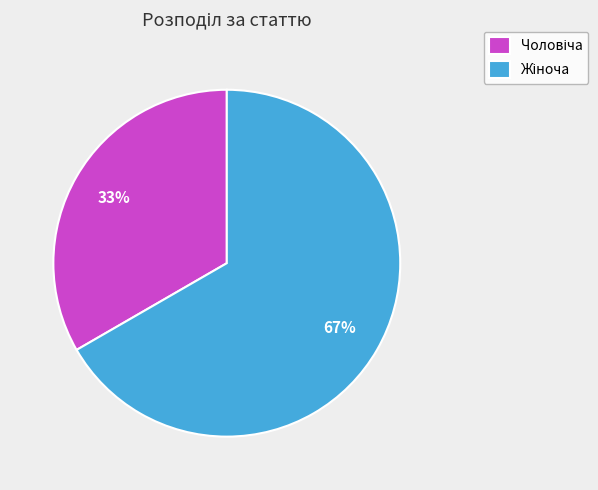

Is there a majority slice in this chart?

Yes